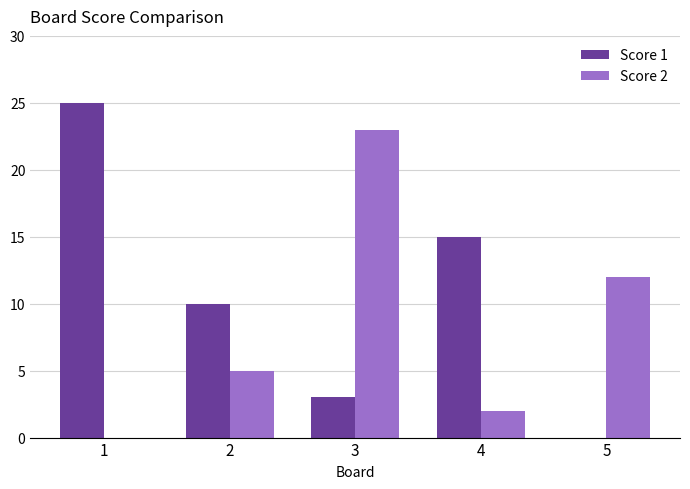

Where is Score 1 nearest to the value 12?

2